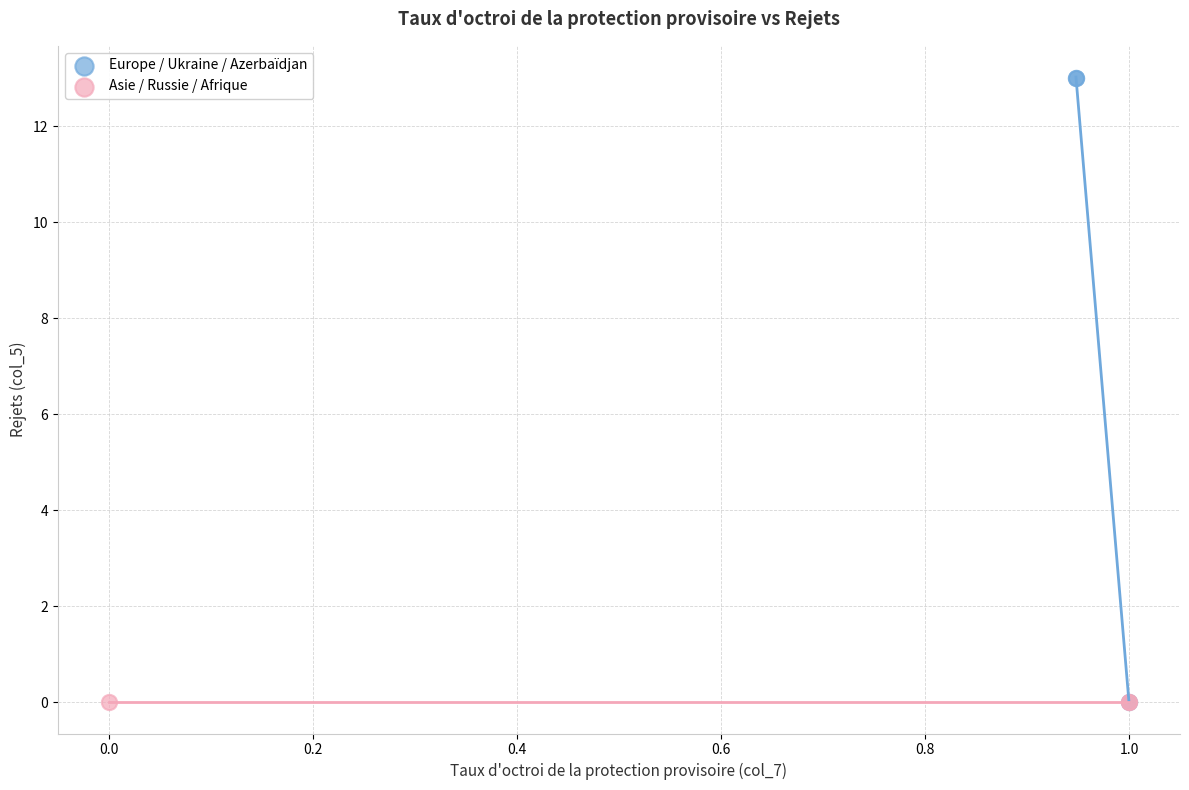

Which series contains the highest Y value?

Europe / Ukraine / Azerbaïdjan